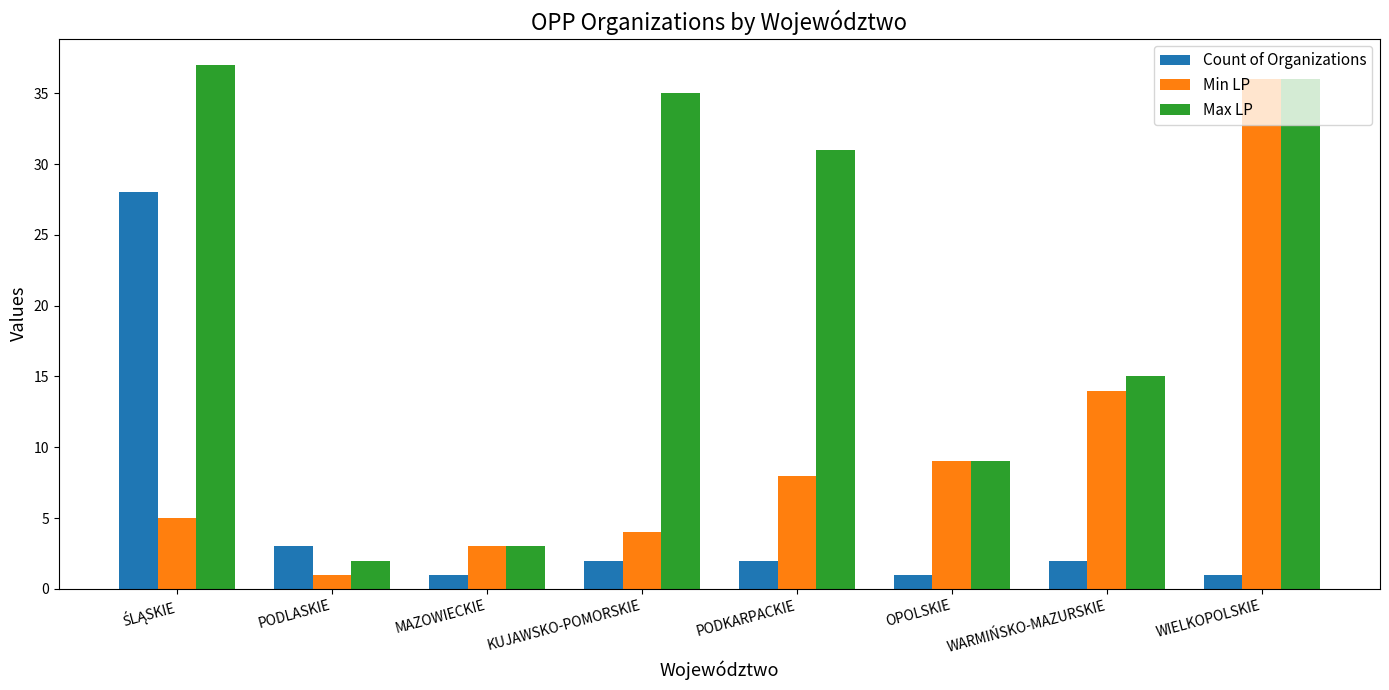

What is the spread (max minus min) of values at WIELKOPOLSKIE?

35